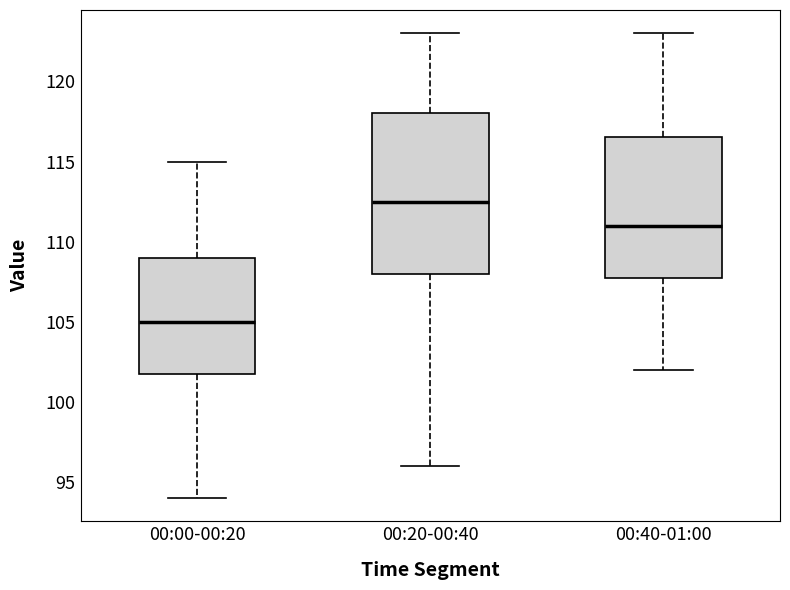

Where is the lower edge of the box for 00:40-01:00 on the y-axis? The values are not printed on the chart, so give them approximately, as read against the axis.

108.0